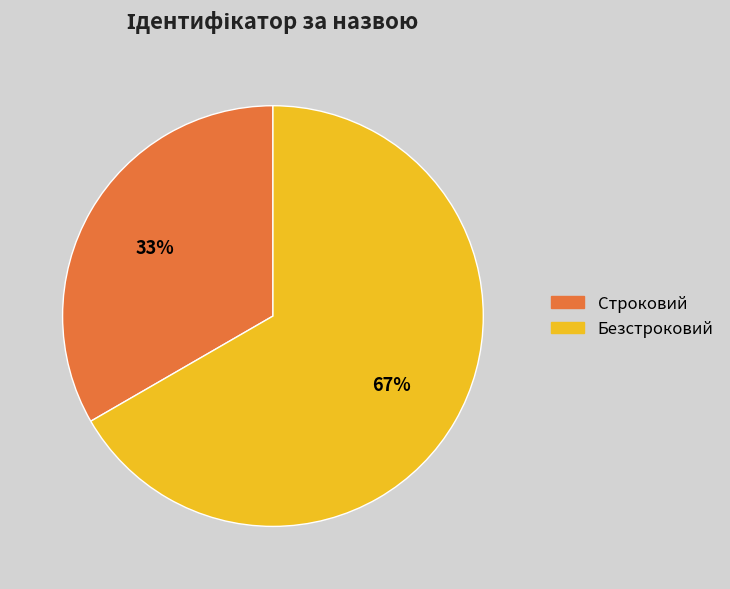

What is the largest slice in the pie chart?

Безстроковий